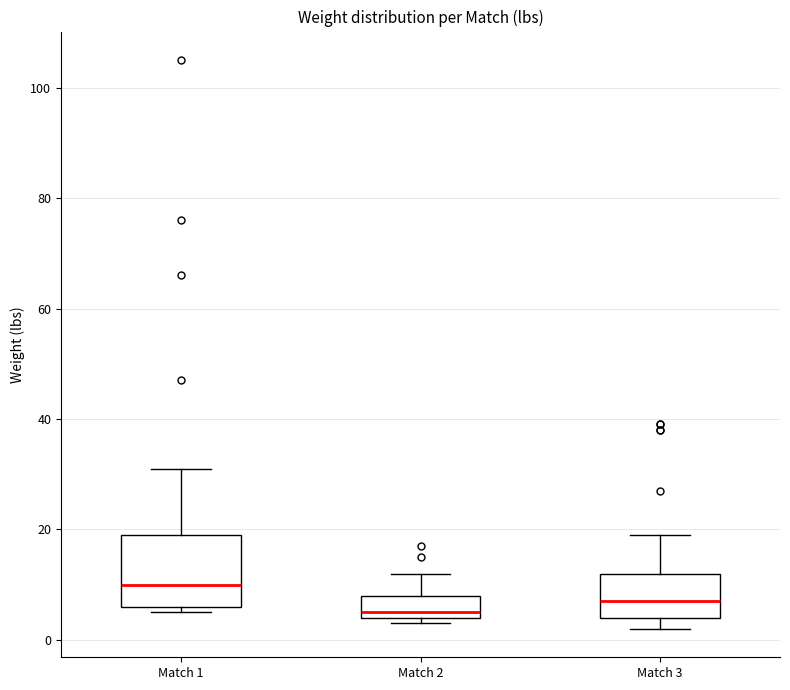

Reading left to right, transcribe this box plot: for each box, give where its median line is, the range the box spans, and where its two whiskers end, as read against the y-axis. The values are not printed on the chart, so give them approximately, as read against the axis.

Match 1: median 10, box 6 to 20, whiskers 6 (just below the box's lower edge) to 32
Match 2: median 6, box 4 to 8, whiskers 4 (just below the box's lower edge) to 12
Match 3: median 8, box 4 to 12, whiskers 2 to 20